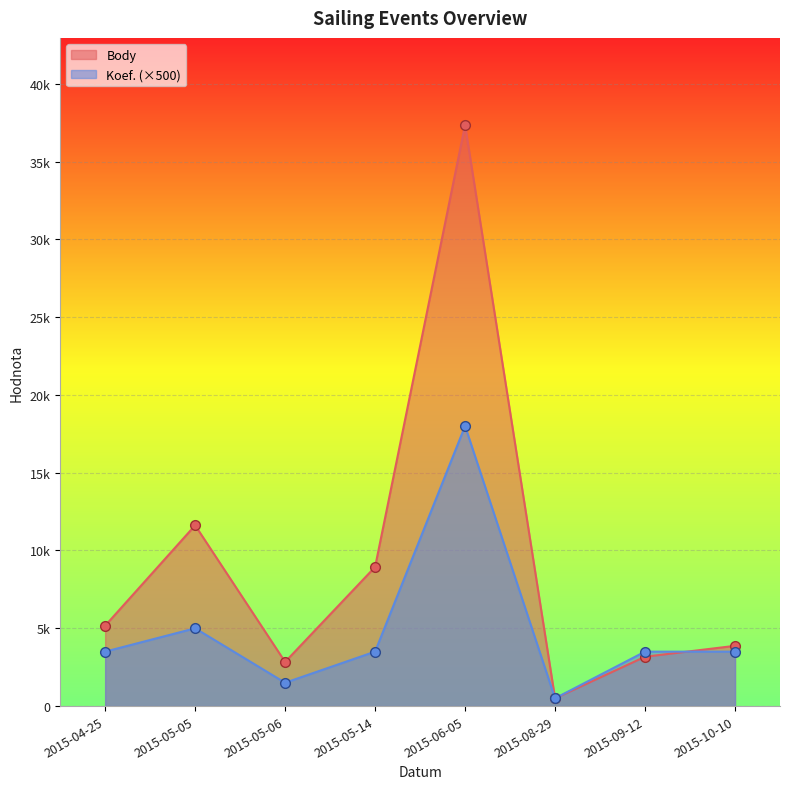

How many lines are shown in the chart?

2